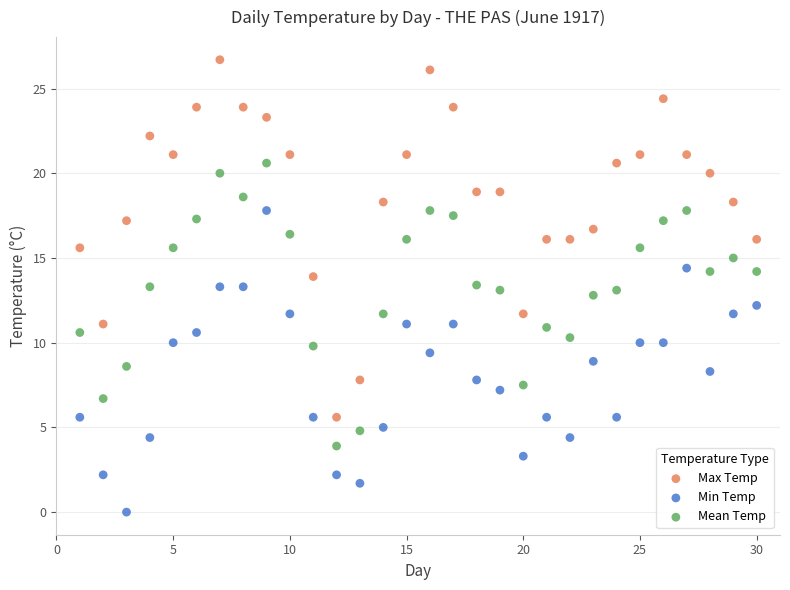

Which series contains the highest Y value?

Max Temp